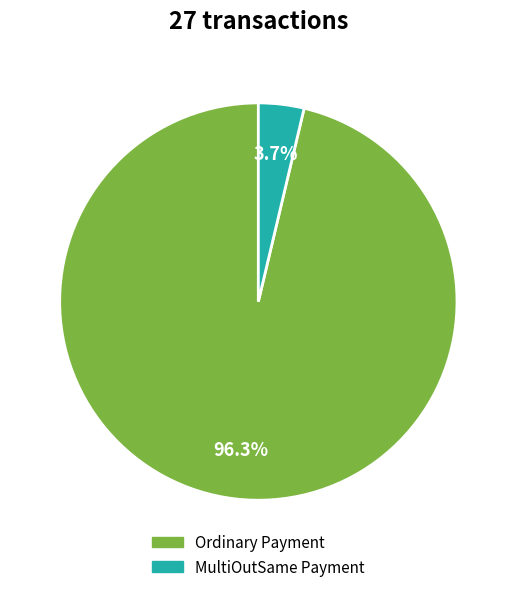

Which category has the smallest portion of the pie?

MultiOutSame Payment